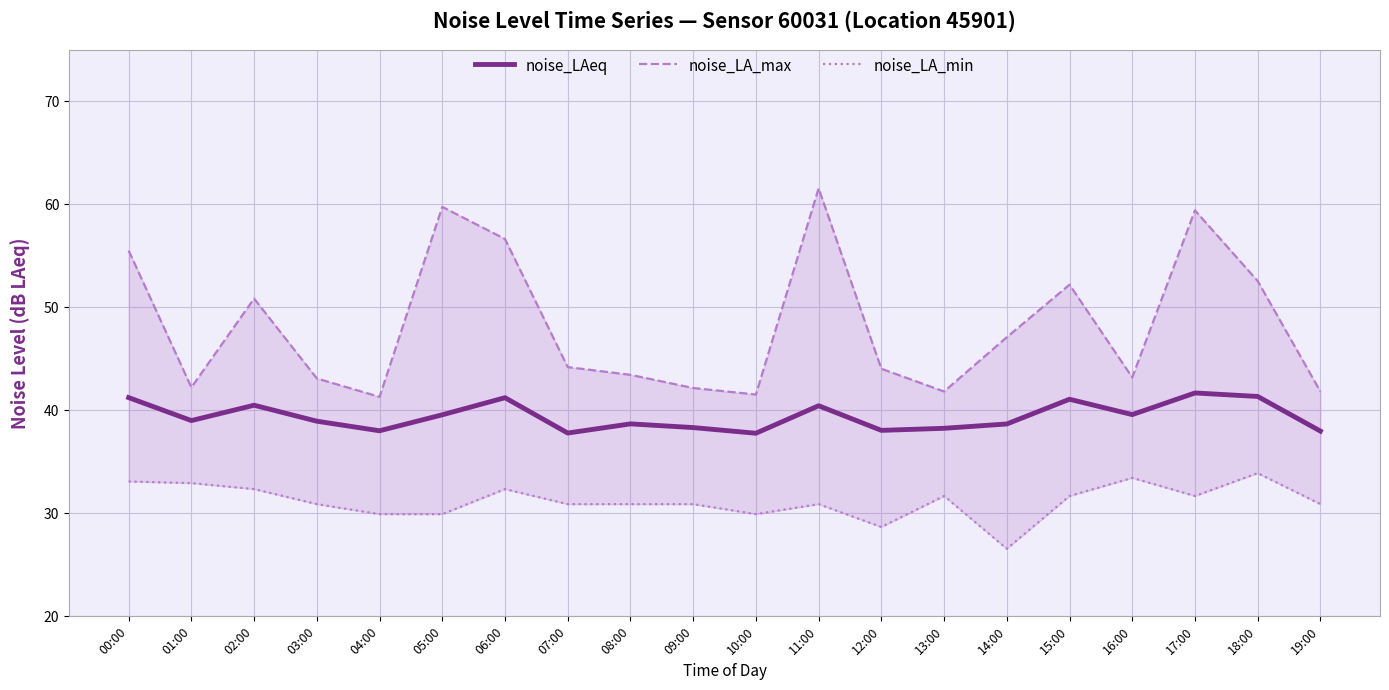

How many data points in noise_LA_min are above 30?

15